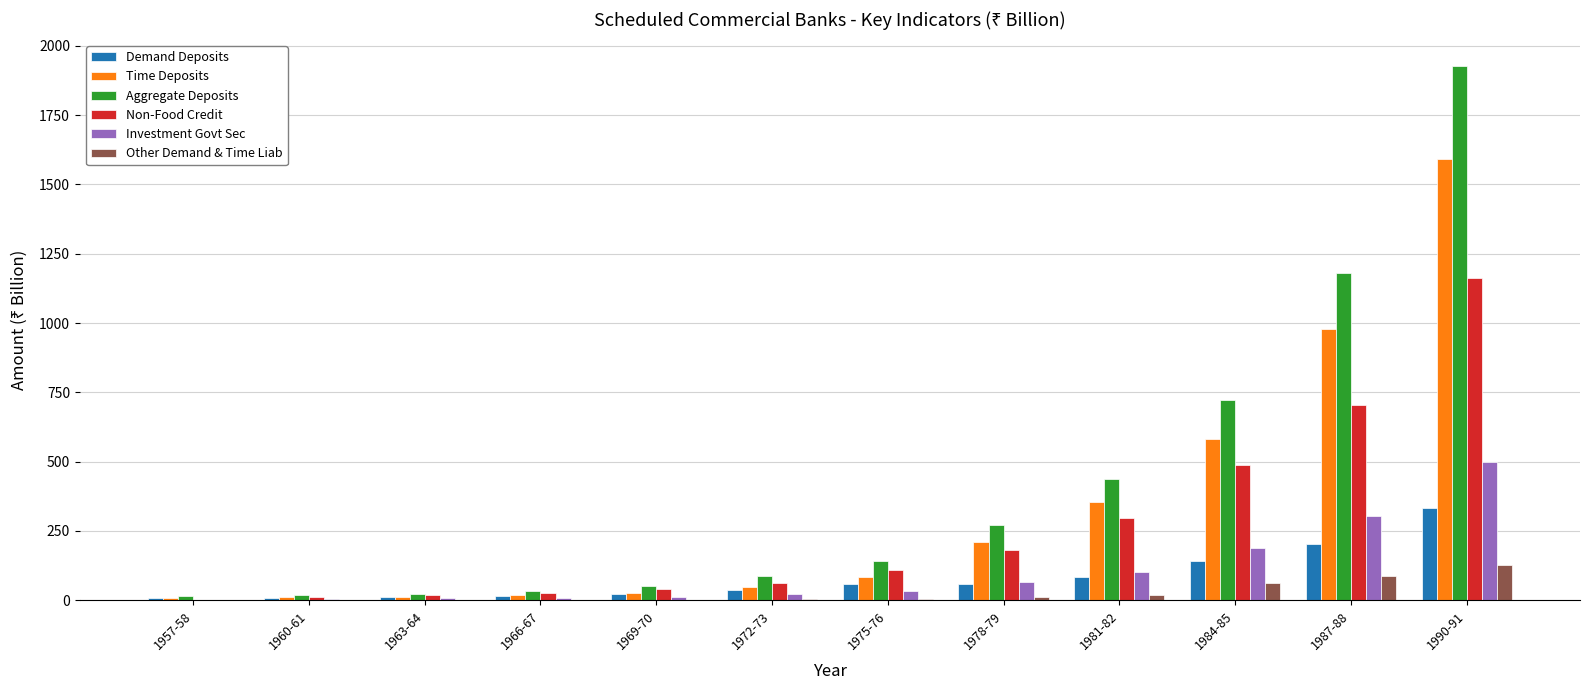

At which label does Time Deposits reach its peak?

1990-91